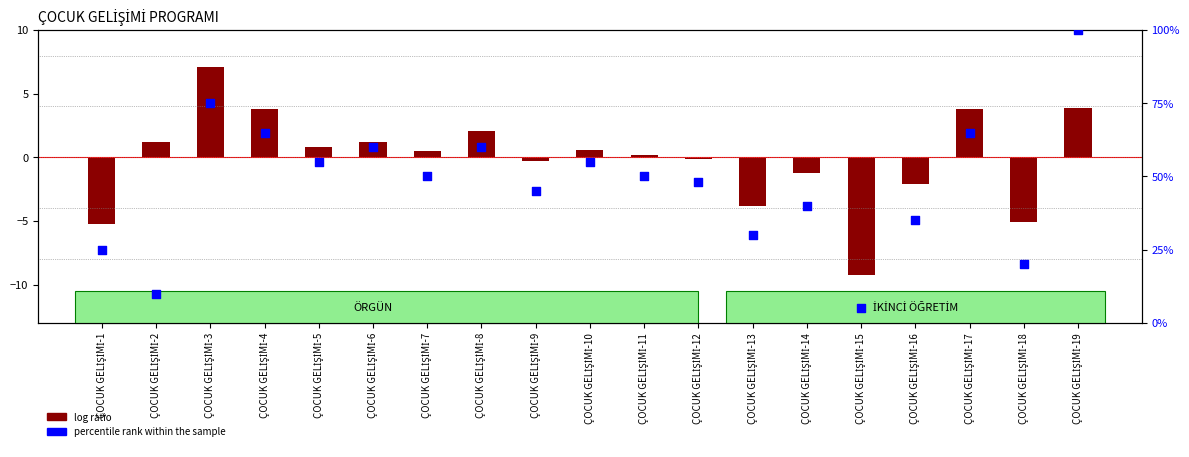

Which series contains the highest Y value?

percentile rank within the sample